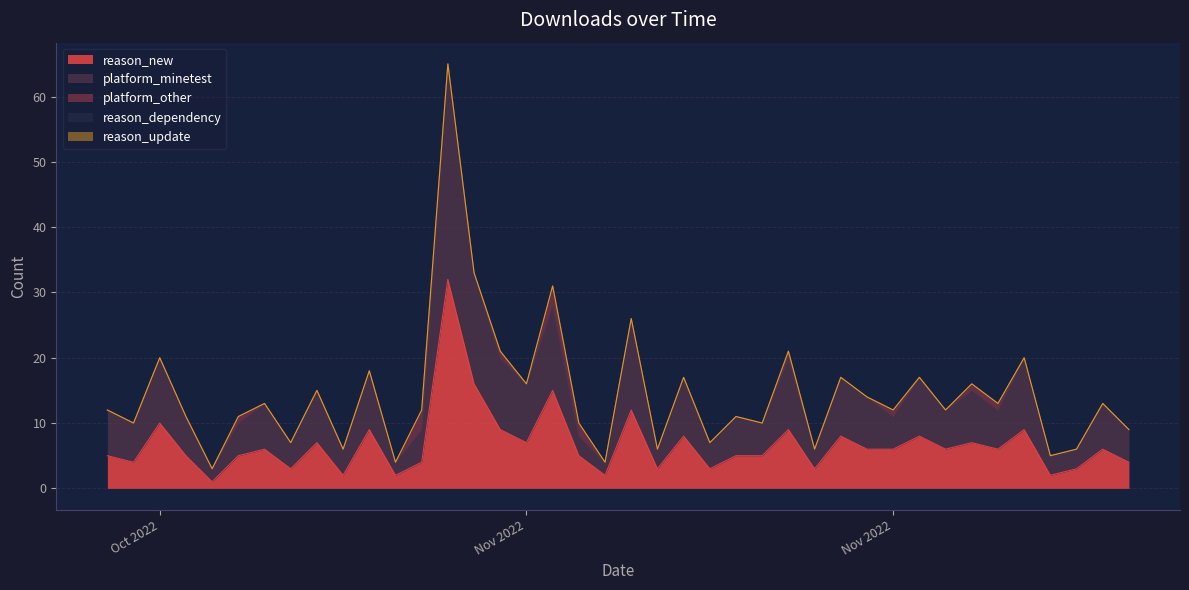

What are all the series names shown in the legend?

reason_new, platform_minetest, platform_other, reason_dependency, reason_update